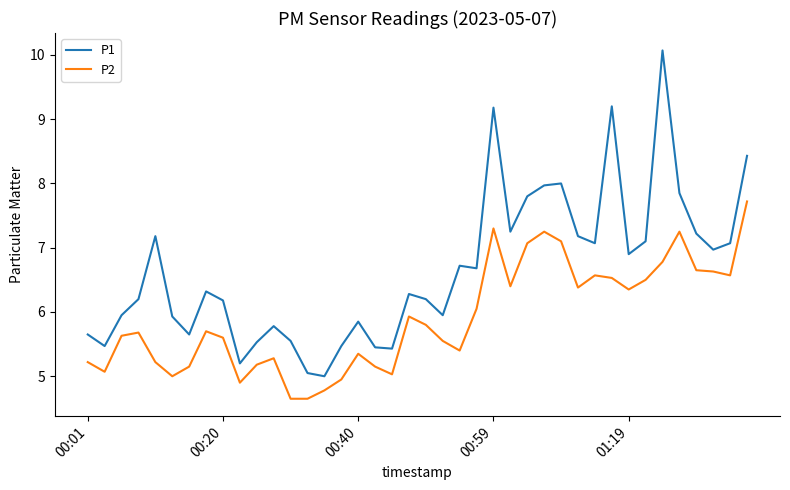

What is the difference between the maximum and minimum values in the P2 series?

3.1